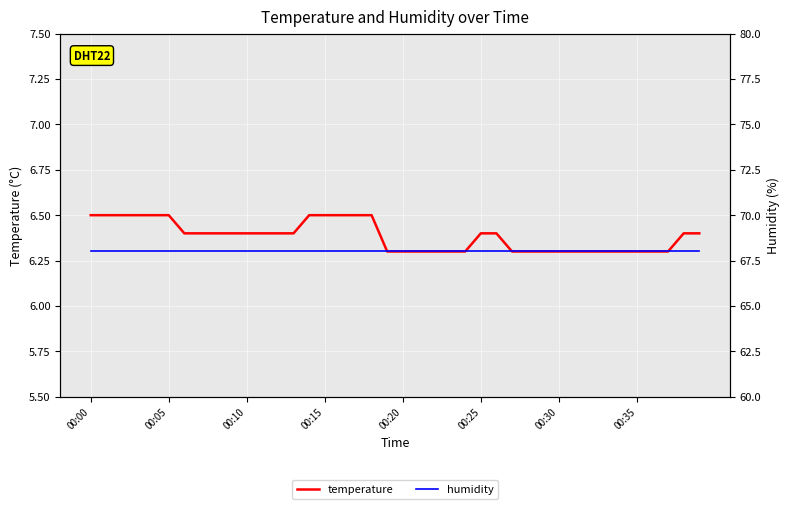

What are all the series names shown in the legend?

temperature, humidity